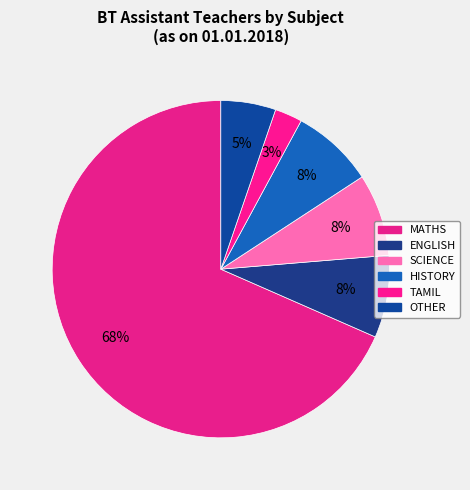

The SCIENCE slice represents 27% of the pie. True or false?

False